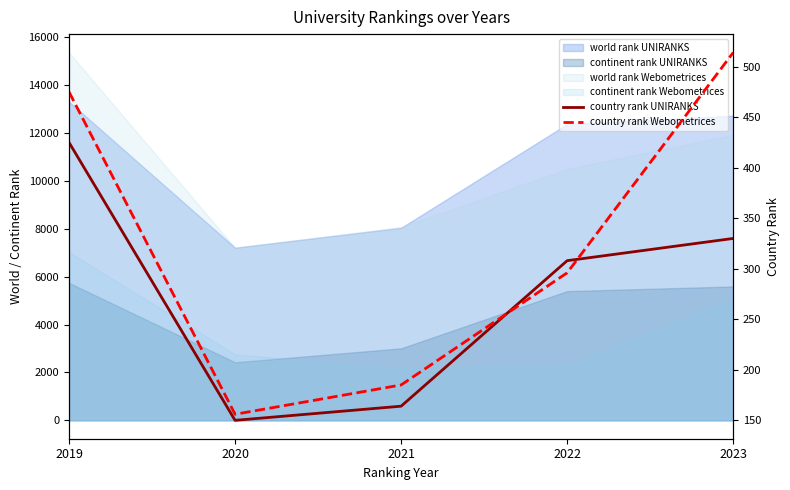

The country rank Webometrices series shows 296 at 2022. True or false?

True